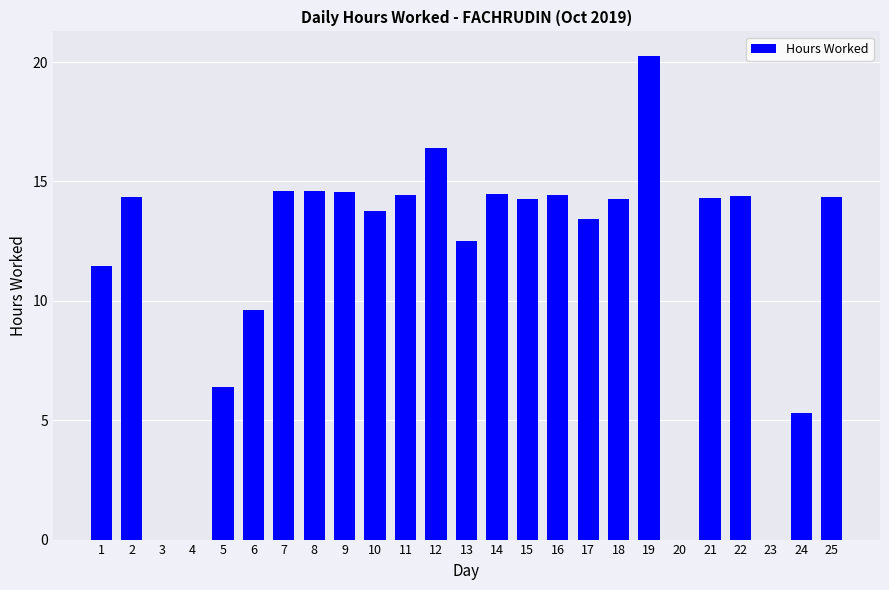

What is the change in value from 9 to 20?

-14.5